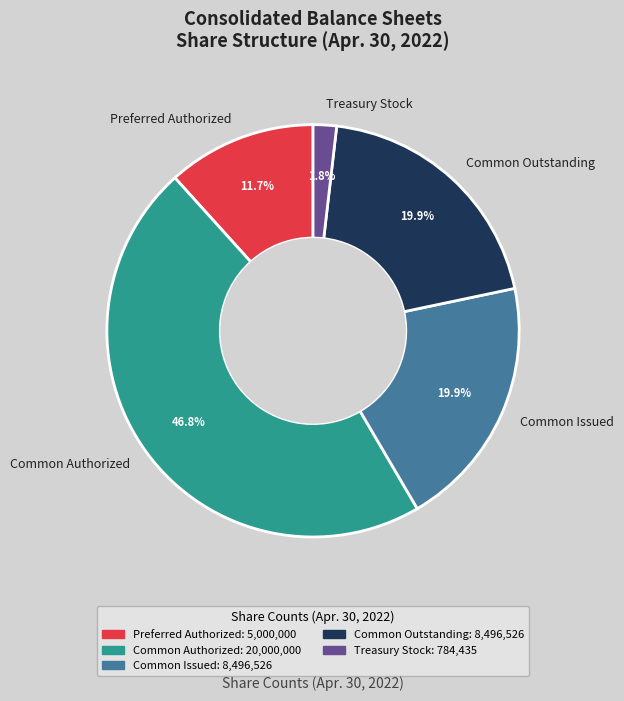

Is Common Issued the majority of the pie?

No